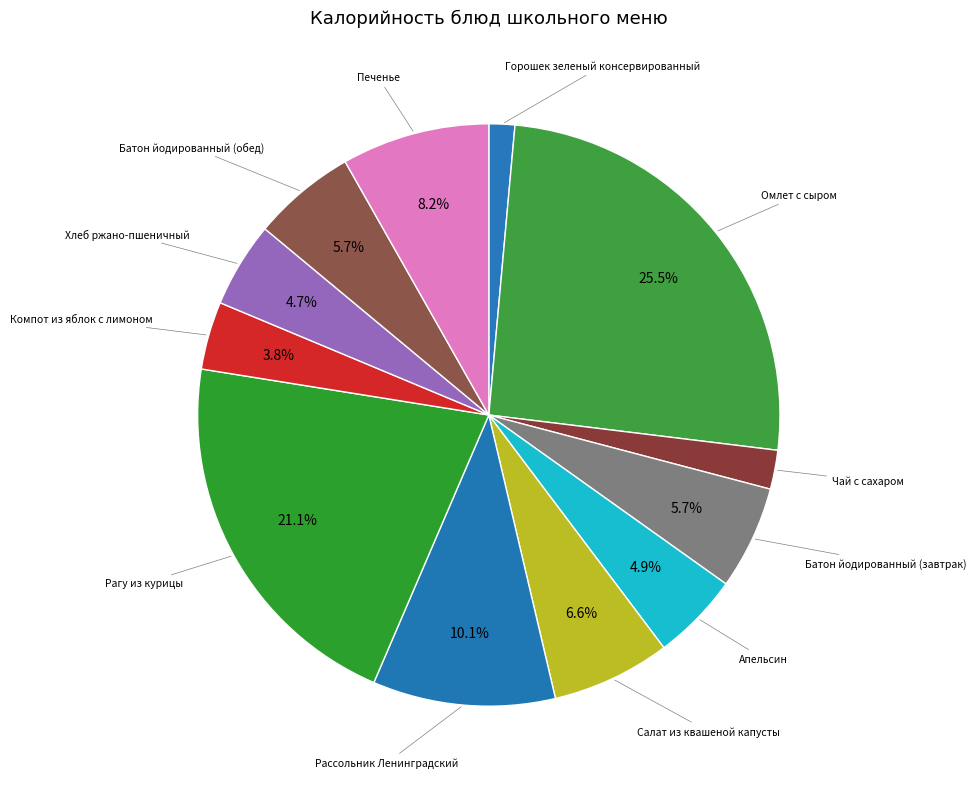

How many segments does this pie chart have?

12